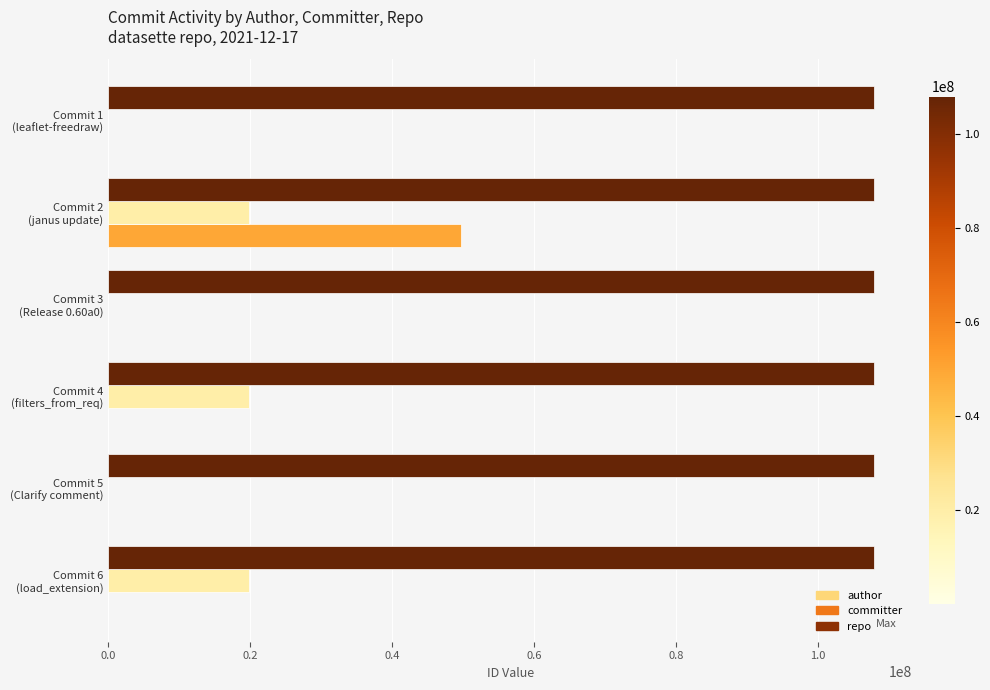

Count the number of categories in the chart.

6